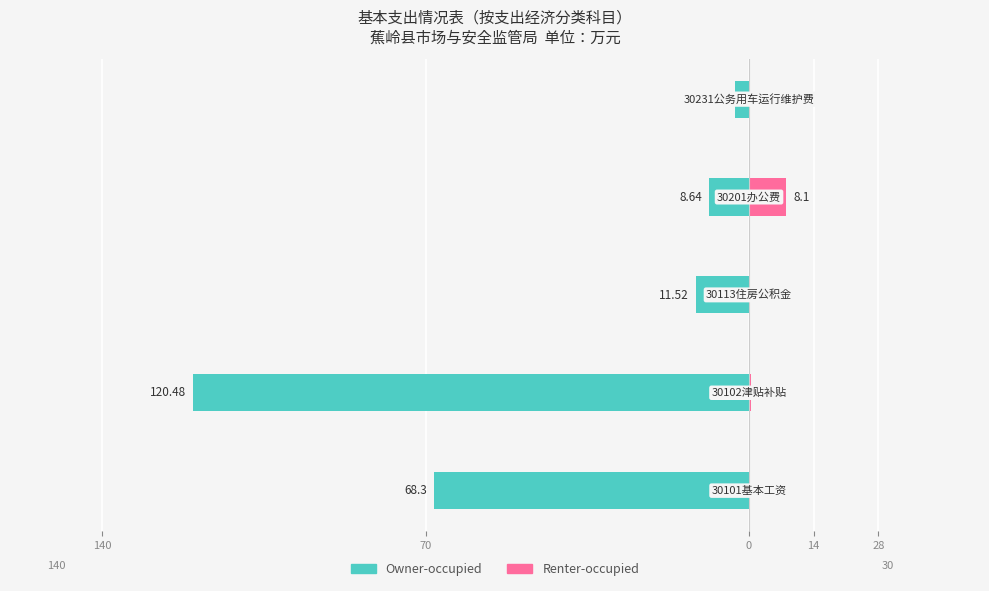

Reading left to right, transcribe all the data shown in this chart.

Owner-occupied: -68.3	-120.5	-11.5	-8.6	-3.0
Renter-occupied: 0.0	0.3	0.2	8.1	0.0